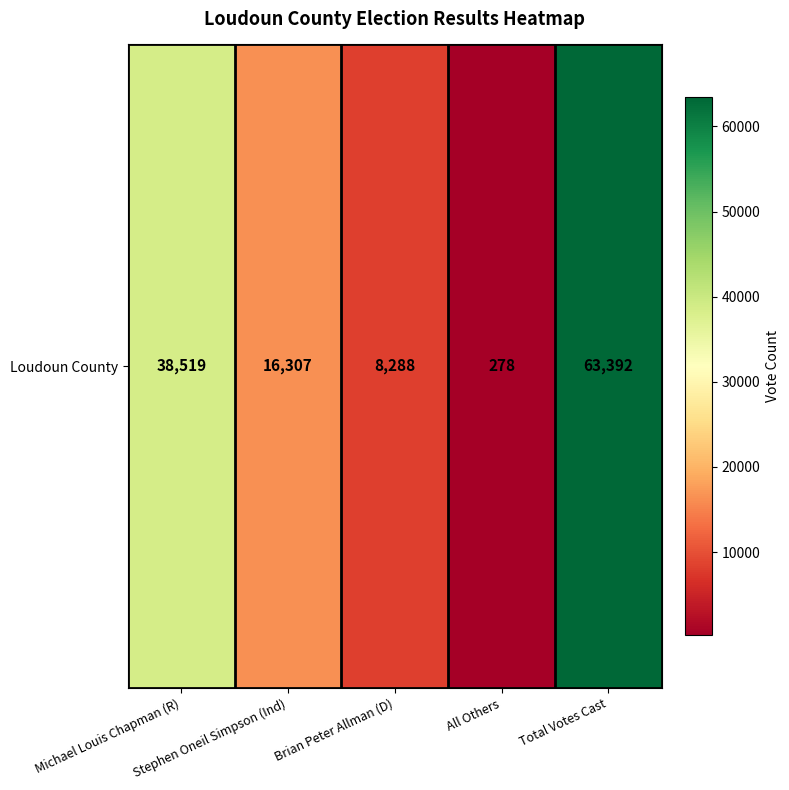

Count the number of data series in this chart.

1